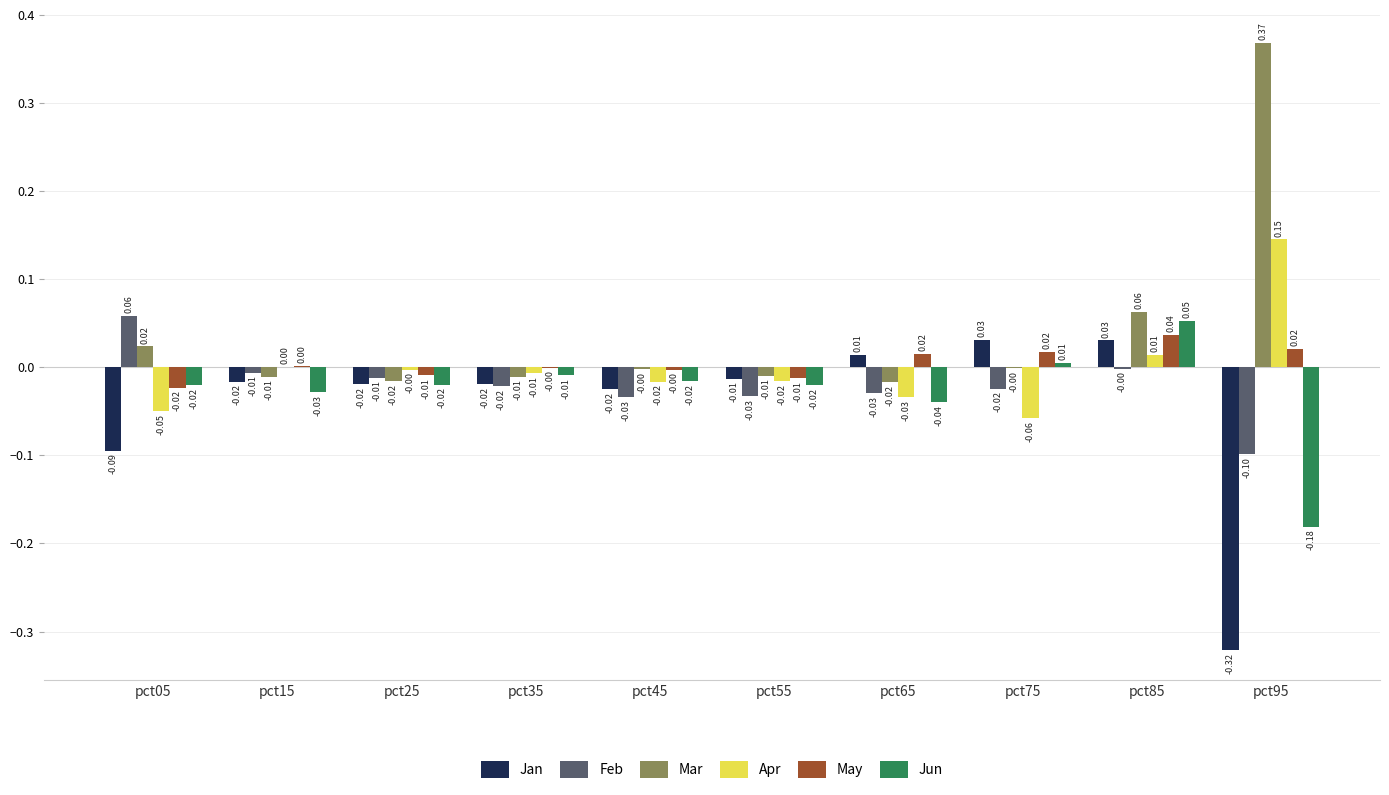

Are the bars grouped side by side (vs. stacked)?

Yes